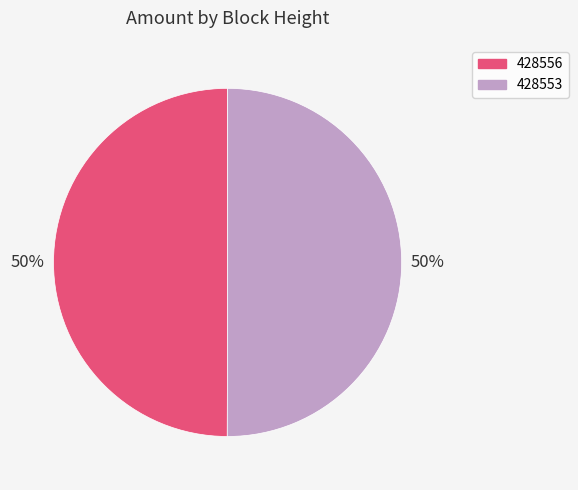

Is the sum of 428556 and 428553 greater than half?

Yes